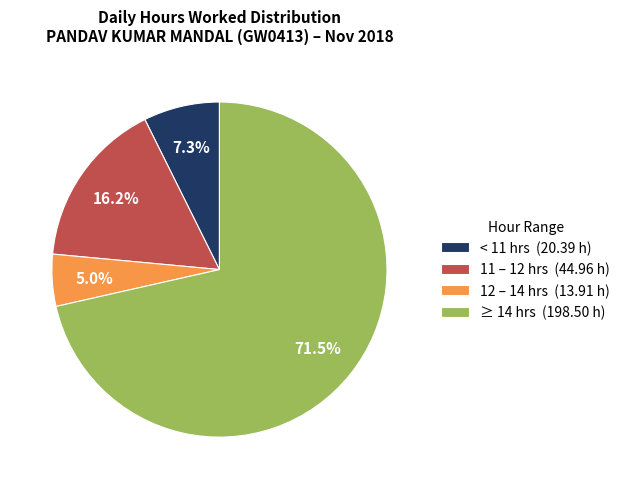

How many slices are in this pie chart?

4